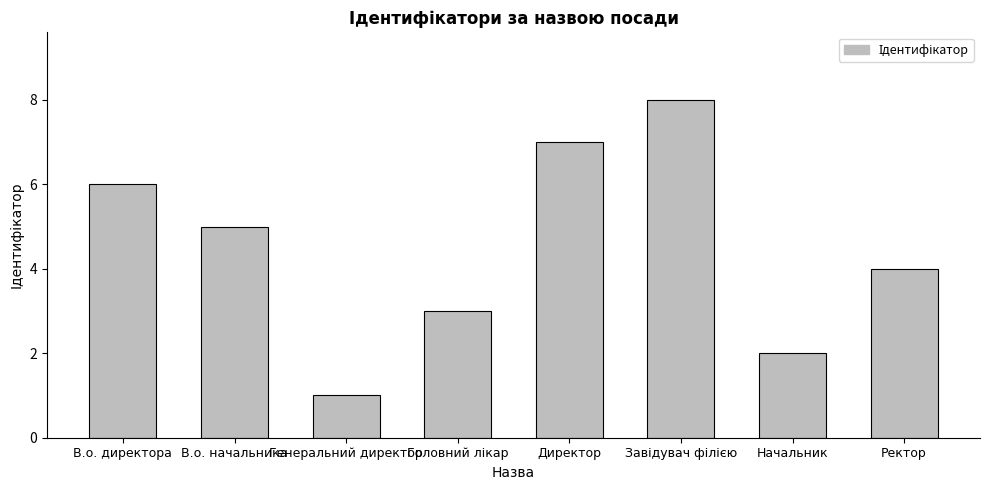

What position from the left is Ректор?

8